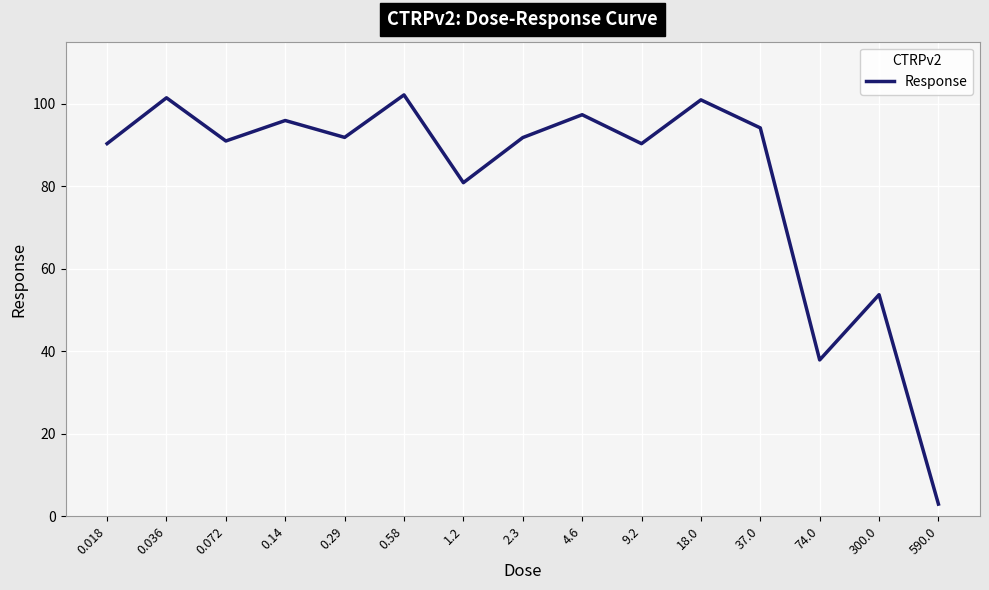

What is the maximum value shown in the chart?

102.1